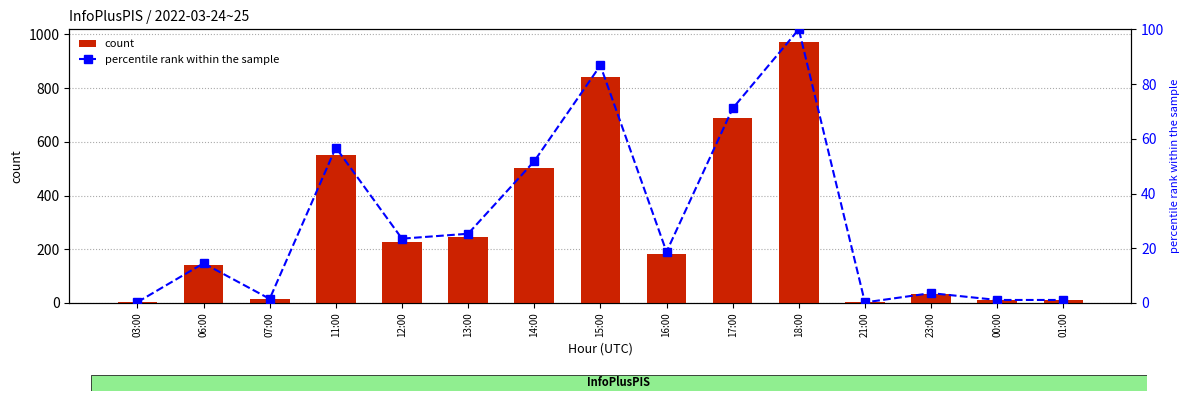

True or false: count has a value of 97.8 at 12:00.

False